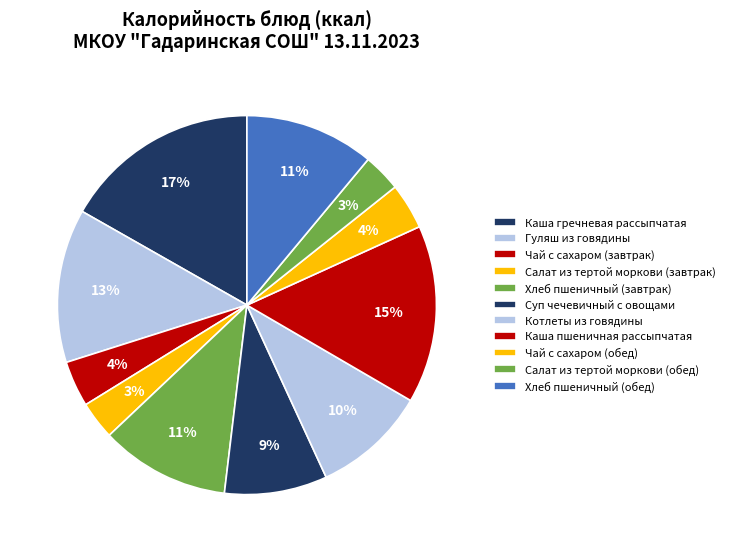

Which category has the smallest portion of the pie?

Салат из тертой моркови (завтрак)